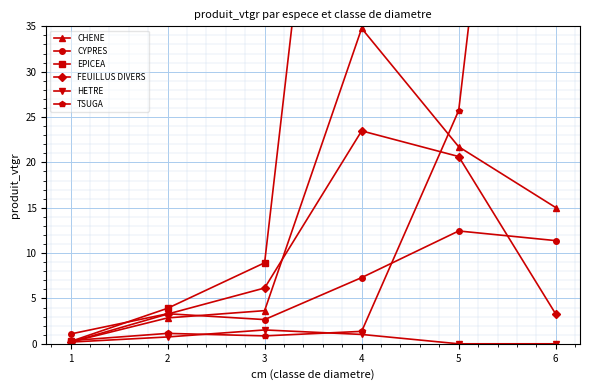

What are all the series names shown in the legend?

CHENE, CYPRES, EPICEA, FEUILLUS DIVERS, HETRE, TSUGA